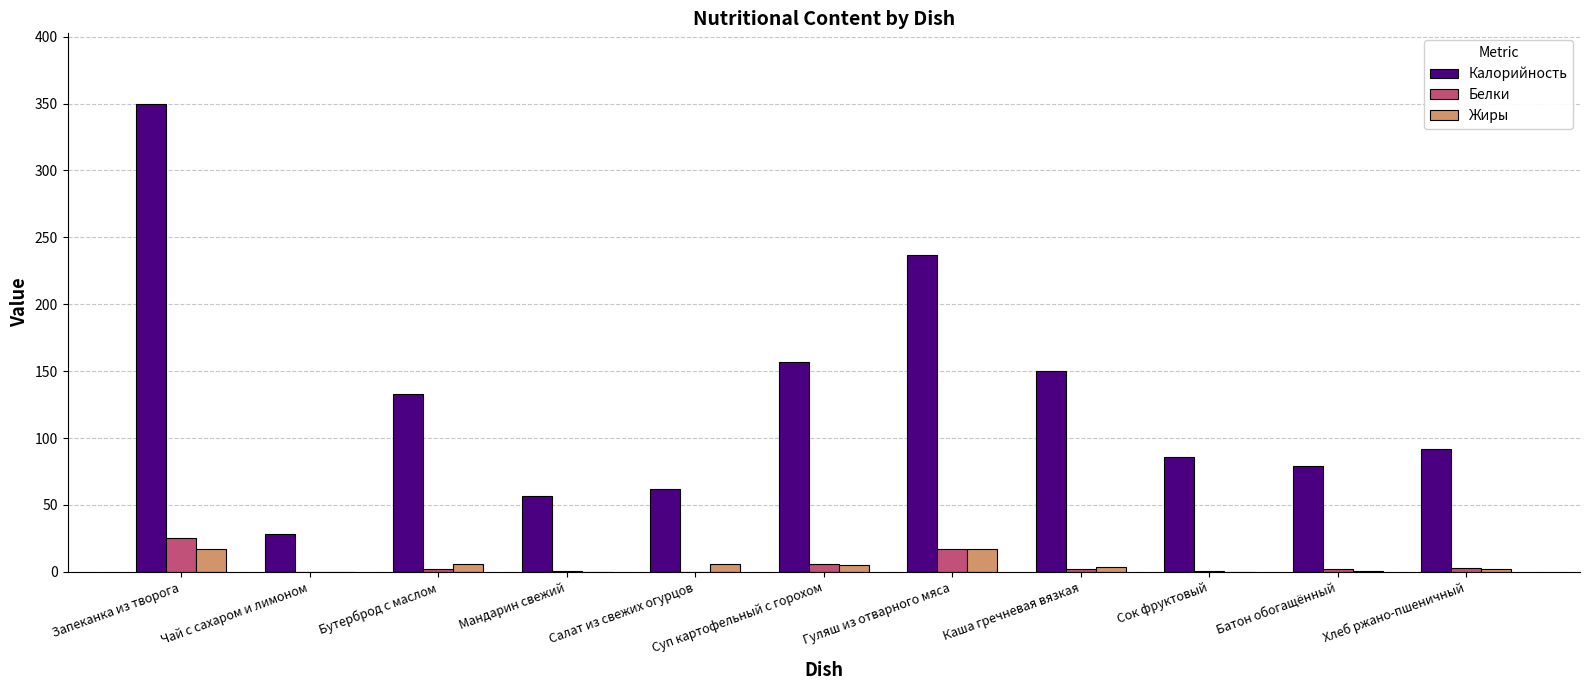

True or false: Жиры has a value of 0.0 at Сок фруктовый.

True